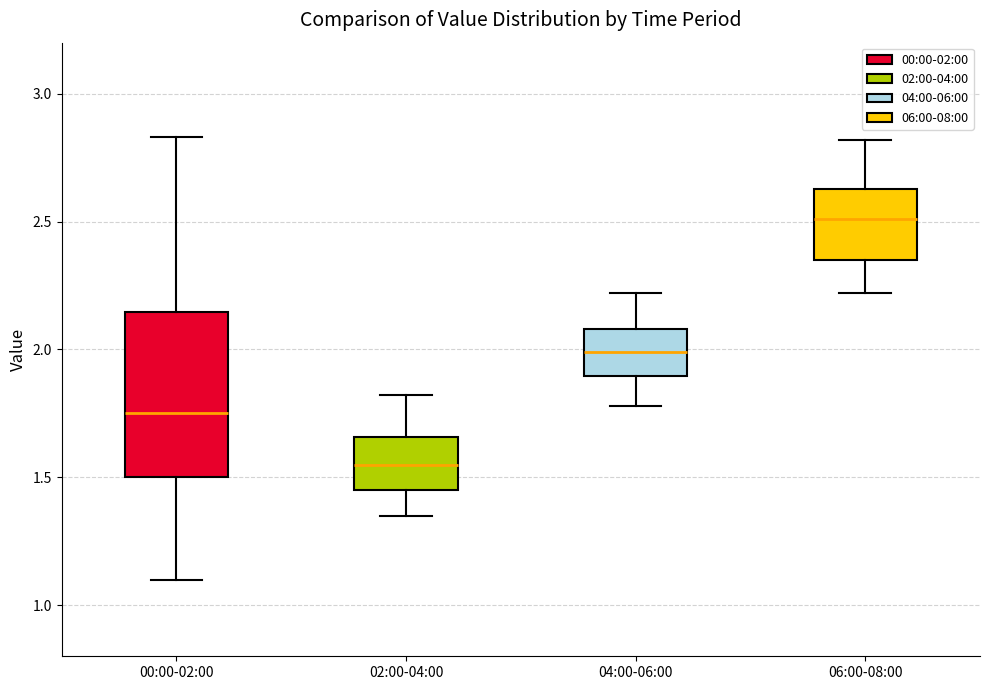

Reading left to right, transcribe this box plot: for each box, give where its median line is, the range the box spans, and where its two whiskers end, as read against the y-axis. The values are not printed on the chart, so give them approximately, as read against the axis.

00:00-02:00: median 1.75, box 1.50 to 2.15, whiskers 1.10 to 2.85
02:00-04:00: median 1.55, box 1.45 to 1.65, whiskers 1.35 to 1.80
04:00-06:00: median 2.00, box 1.90 to 2.10, whiskers 1.80 to 2.20
06:00-08:00: median 2.50, box 2.35 to 2.65, whiskers 2.20 to 2.80